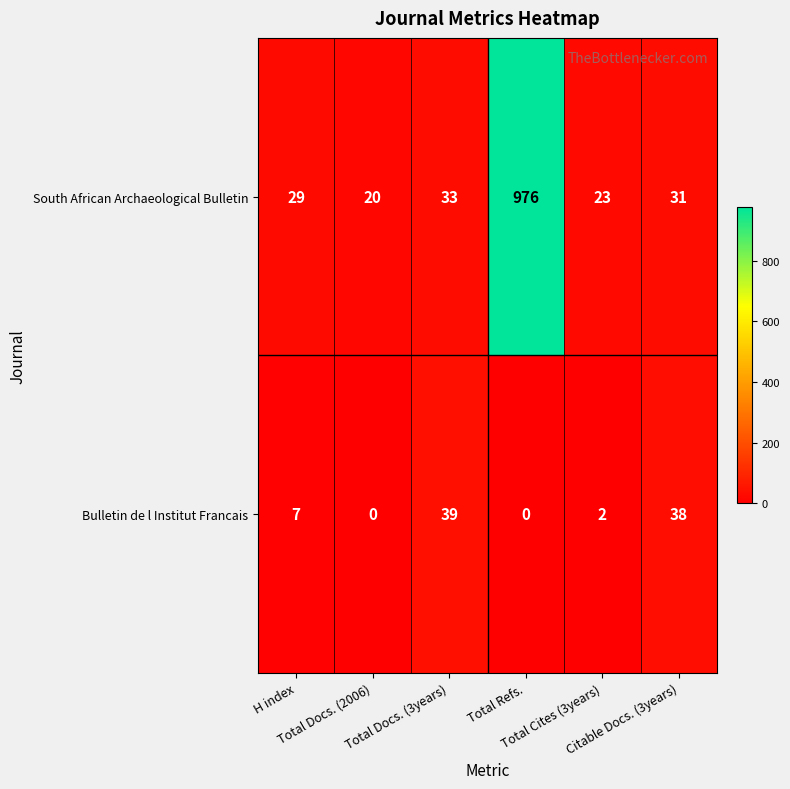

How many categories are shown in the chart?

6